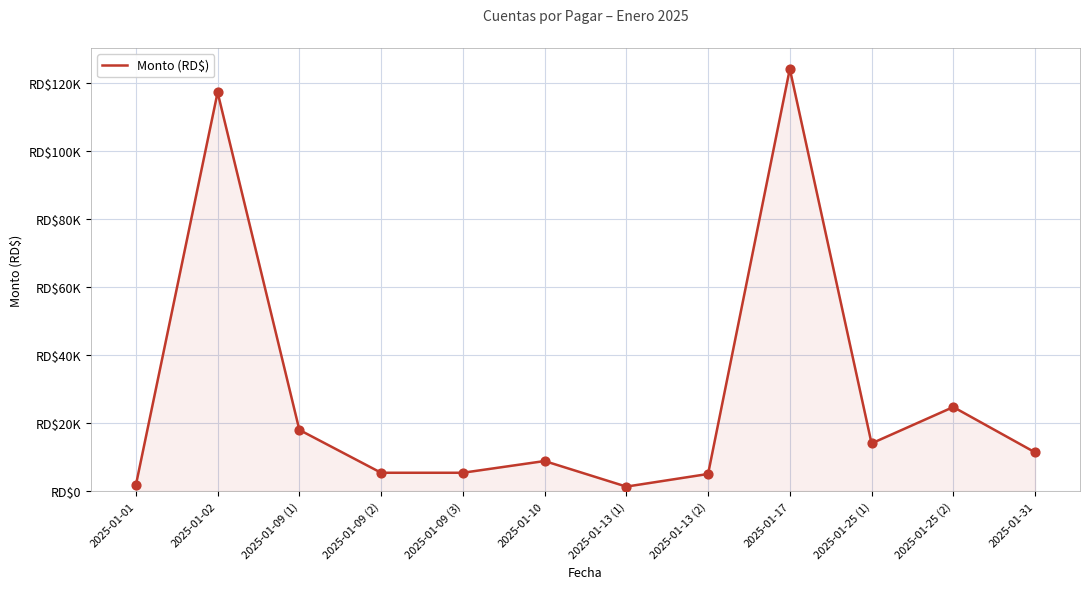

Between 2025-01-09 (2) and 2025-01-13 (1), which is larger?

2025-01-09 (2)